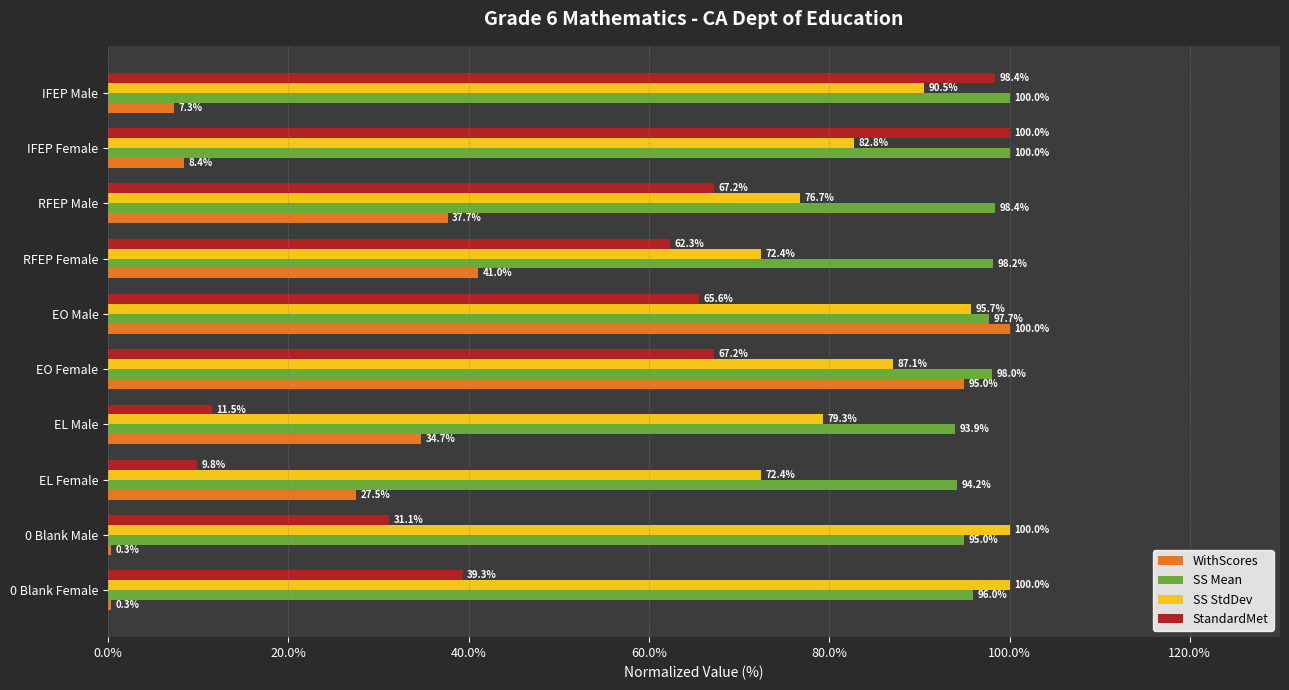

At which category is the sum across all series the highest?

EO Male